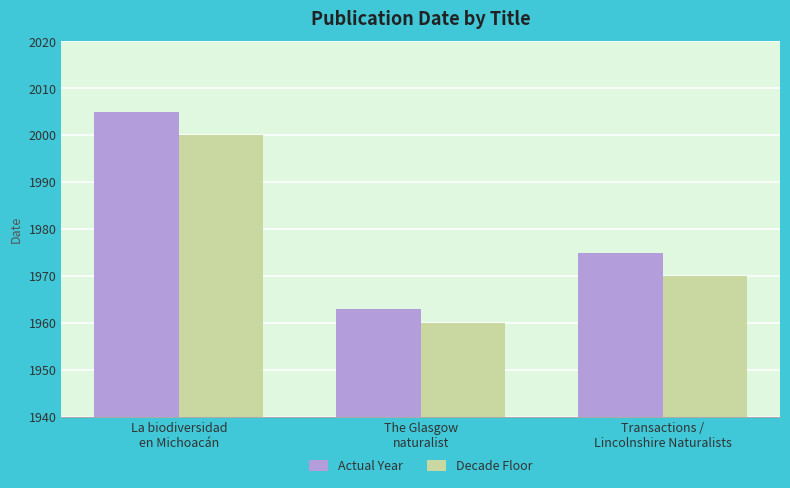

Reading right to left, what are all the values shown in this chart?

Actual Year: Transactions /
Lincolnshire Naturalists=1975	The Glasgow
naturalist=1963	La biodiversidad
en Michoacán=2005
Decade Floor: Transactions /
Lincolnshire Naturalists=1970	The Glasgow
naturalist=1960	La biodiversidad
en Michoacán=2000